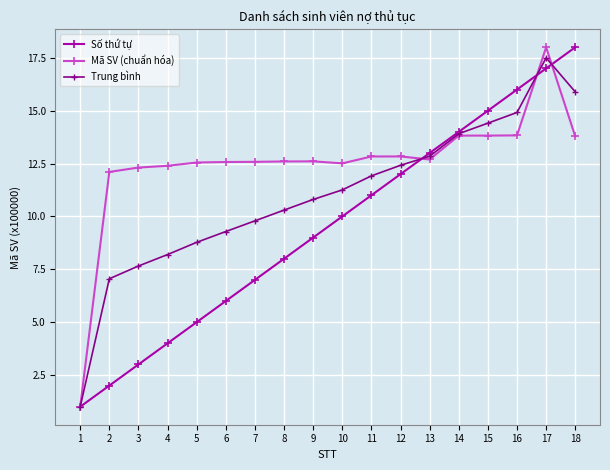

Is it true that Mã SV (chuẩn hóa) equals 7.3 at 10?

False